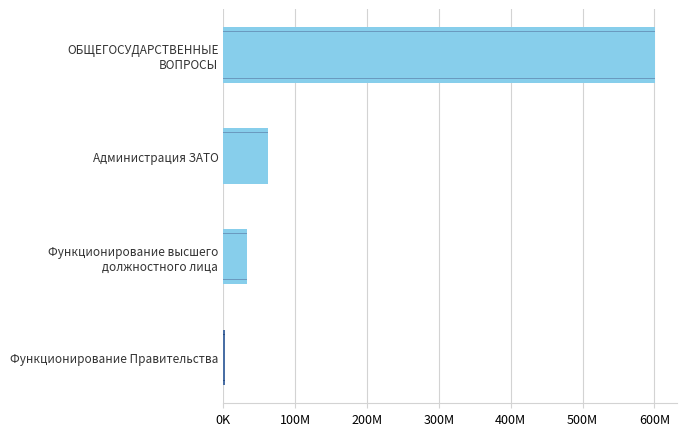

What is the greatest value displayed?

600833436.8